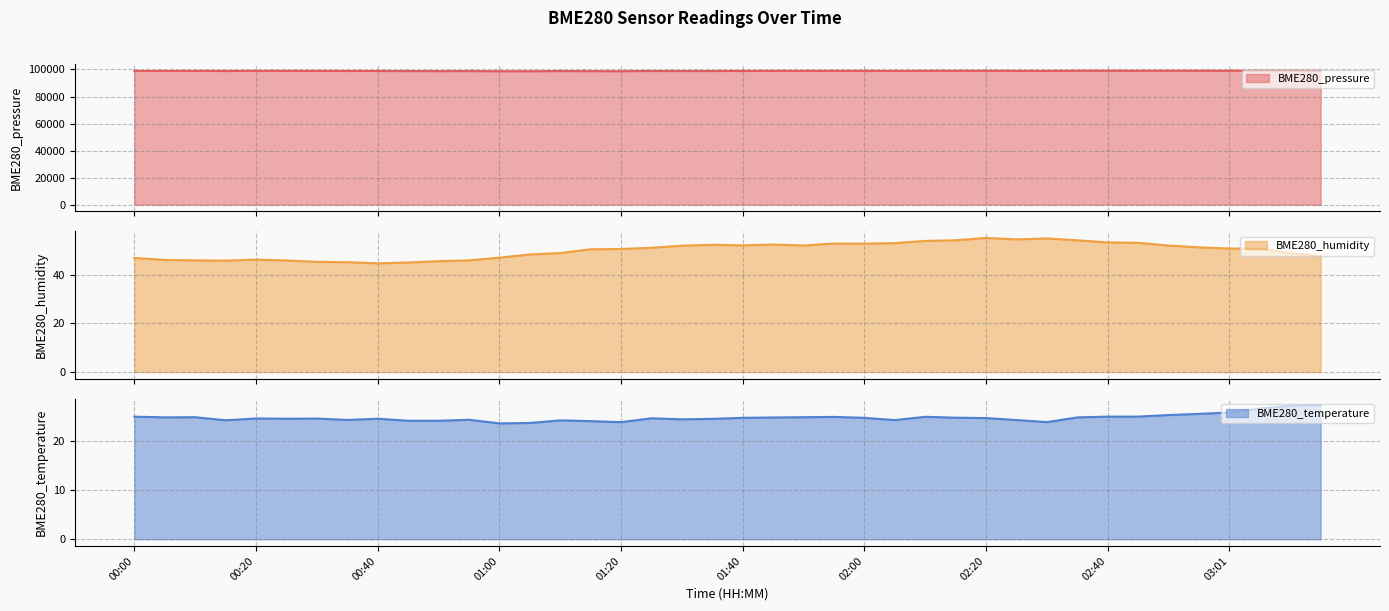

At which category does BME280_pressure reach its first local peak?

00:10